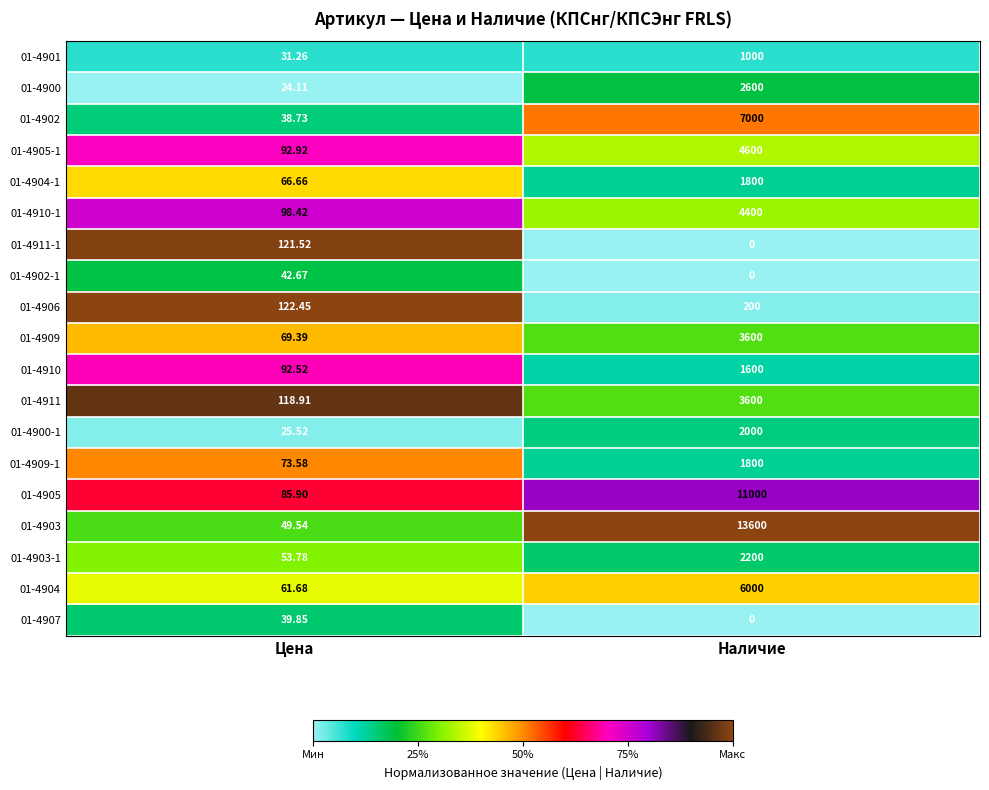

At which label does 01-4903 reach its peak?

Наличие